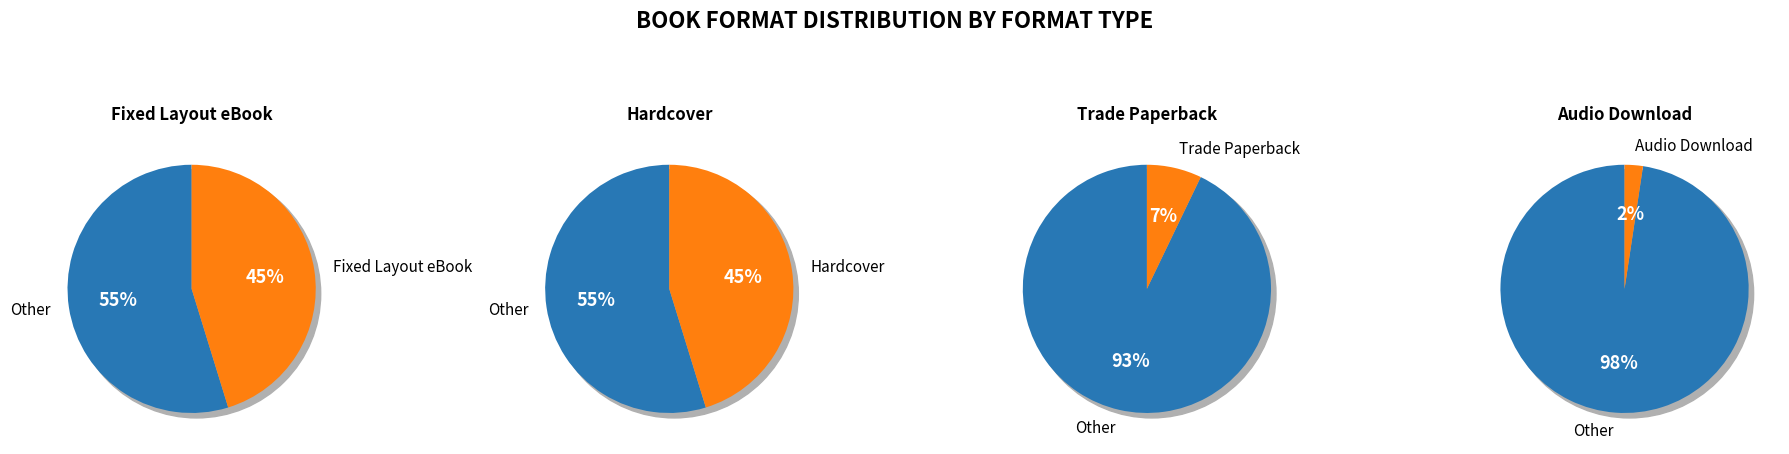

To the nearest percent, what is the difference between the largest and smallest slice percentages?

42%